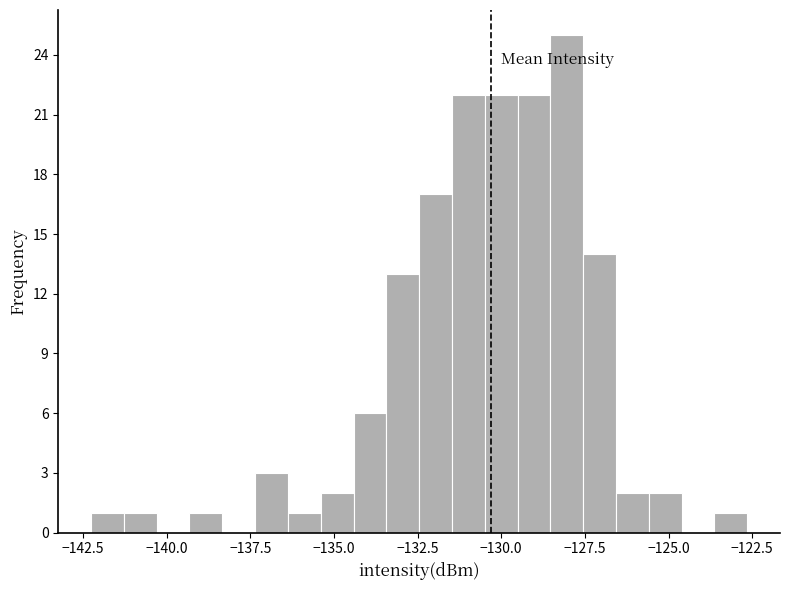

Around what value on the x-axis is the tallest bar? Give the approximate position of its centre, as read against the axis.

-128.0